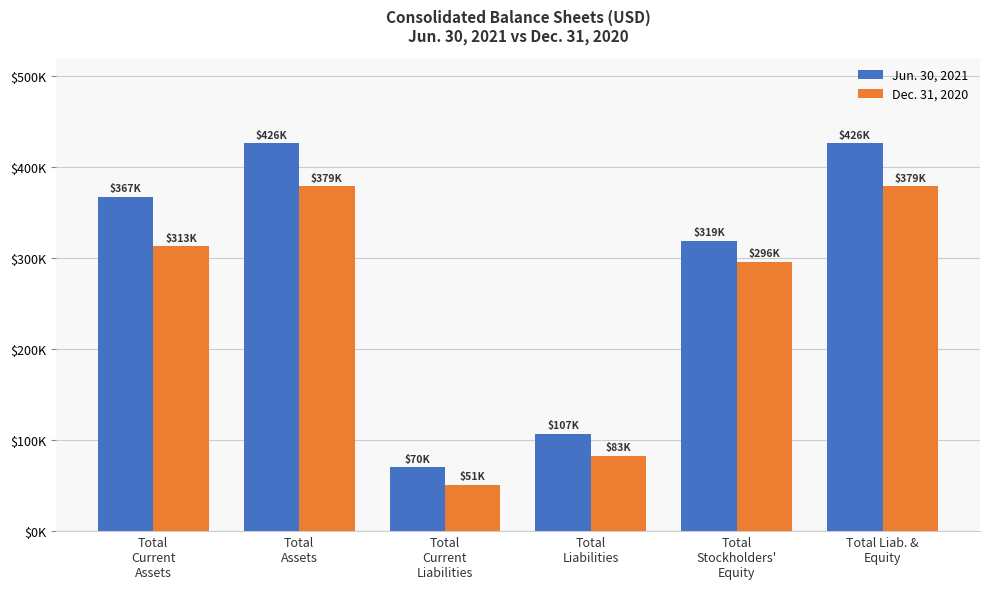

List the labels in order of Dec. 31, 2020 value, largest first.

Total
Assets, Total Liab. &
Equity, Total
Current
Assets, Total
Stockholders'
Equity, Total
Liabilities, Total
Current
Liabilities